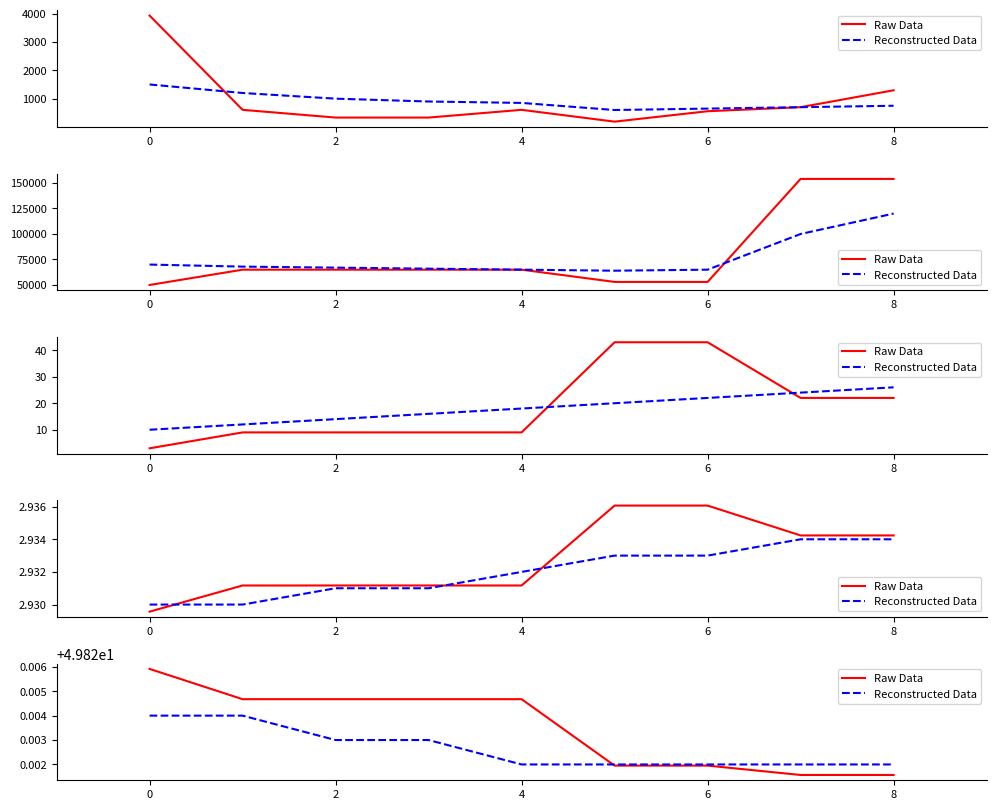

After their last crossing, which series has the higher values: Raw Data or Reconstructed Data?

Reconstructed Data